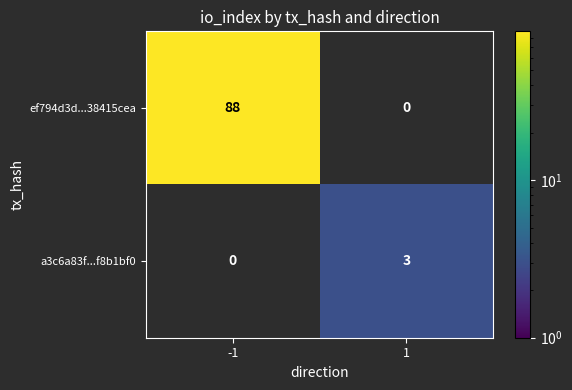

What value does the a3c6a83f...f8b1bf0 series have at 1?

3